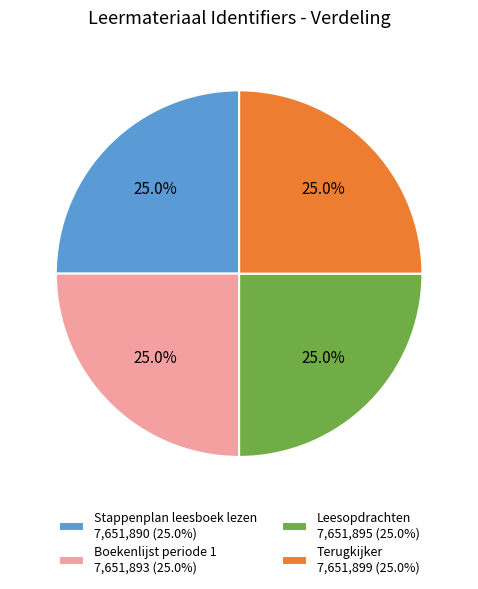

What portion of the pie excludes Boekenlijst periode 1?

75.0%